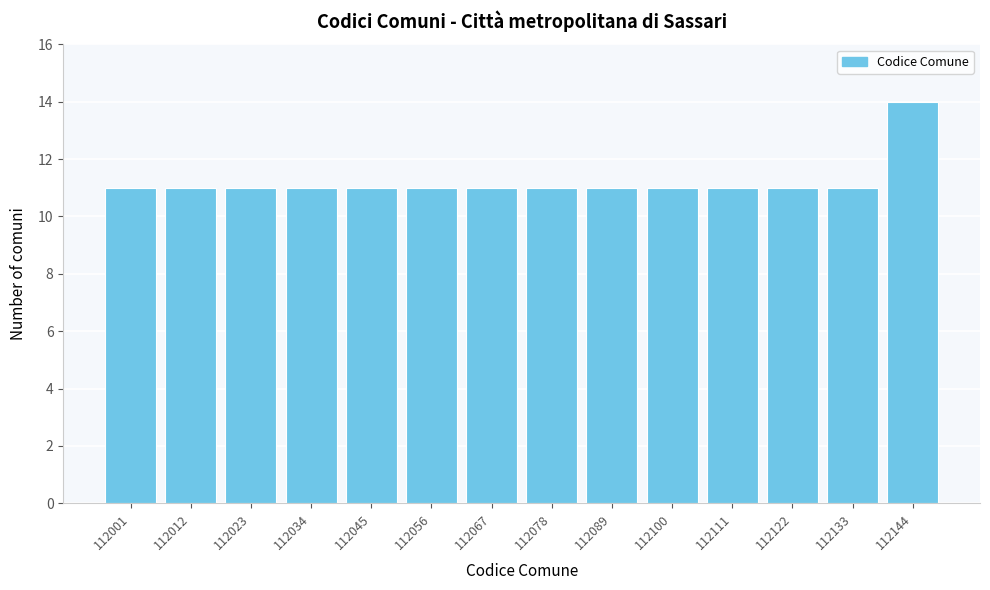

Reading left to right, transcribe all the data shown in this chart.

11	11	11	11	11	11	11	11	11	11	11	11	11	14